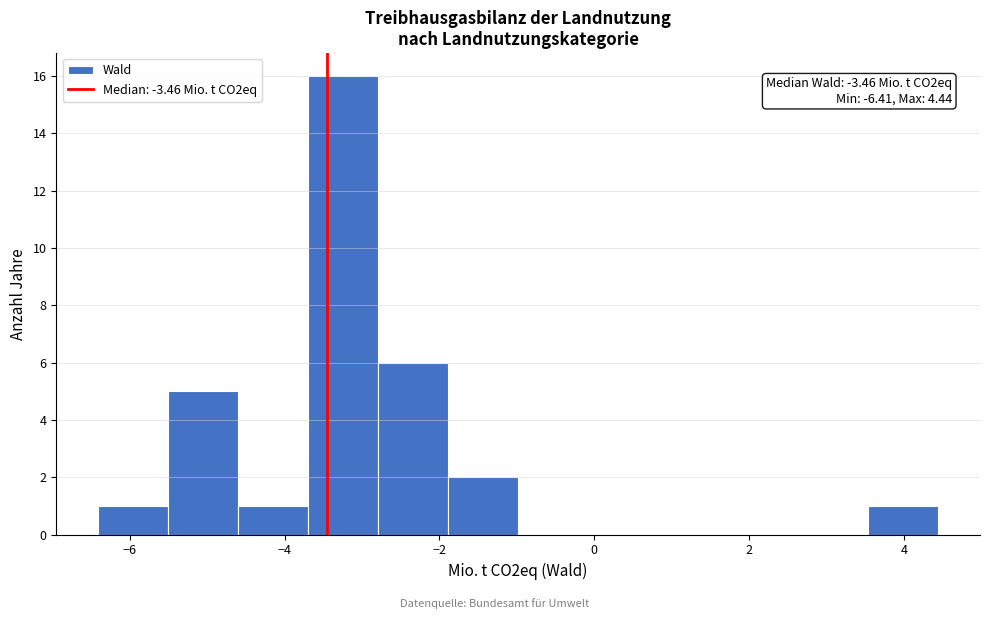

Which range on the x-axis has the tallest bar?

-3.6 to -2.8